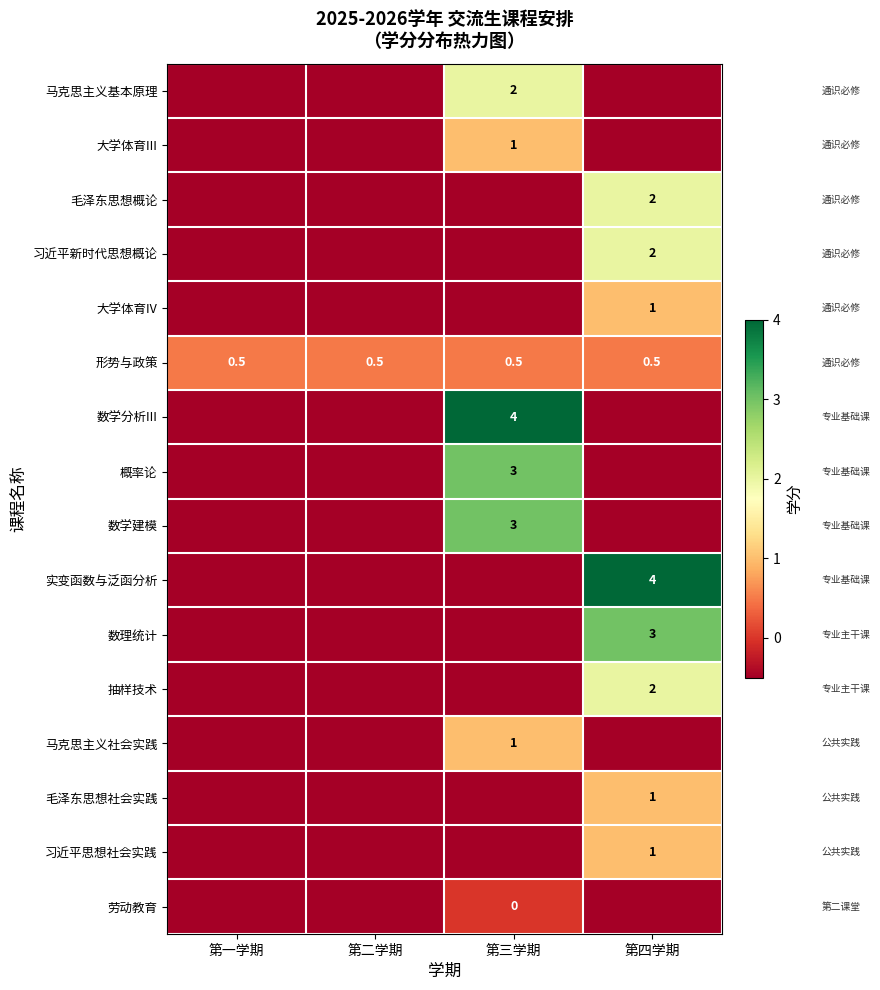

The 抽样技术 series shows 2.0 at 第四学期. True or false?

True